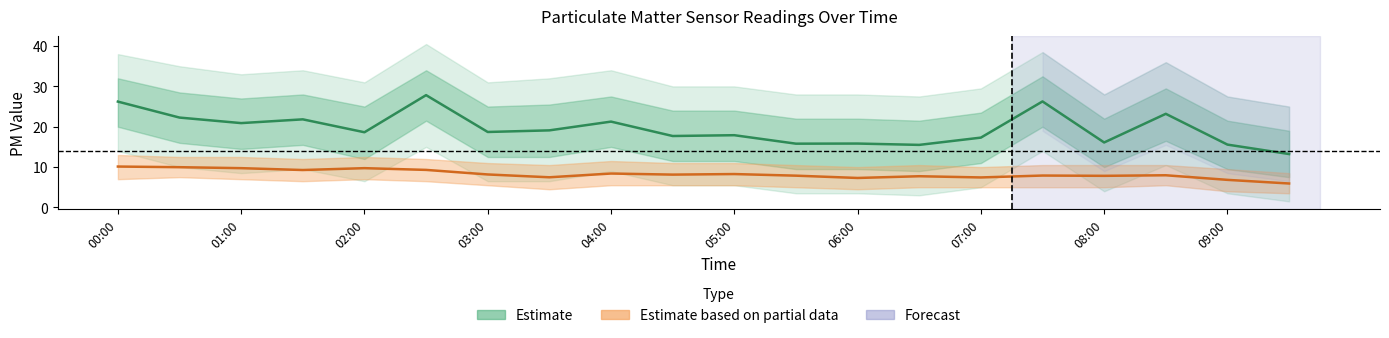

In Estimate, how many points are lower than both neighbors (excluding endpoints)?

7